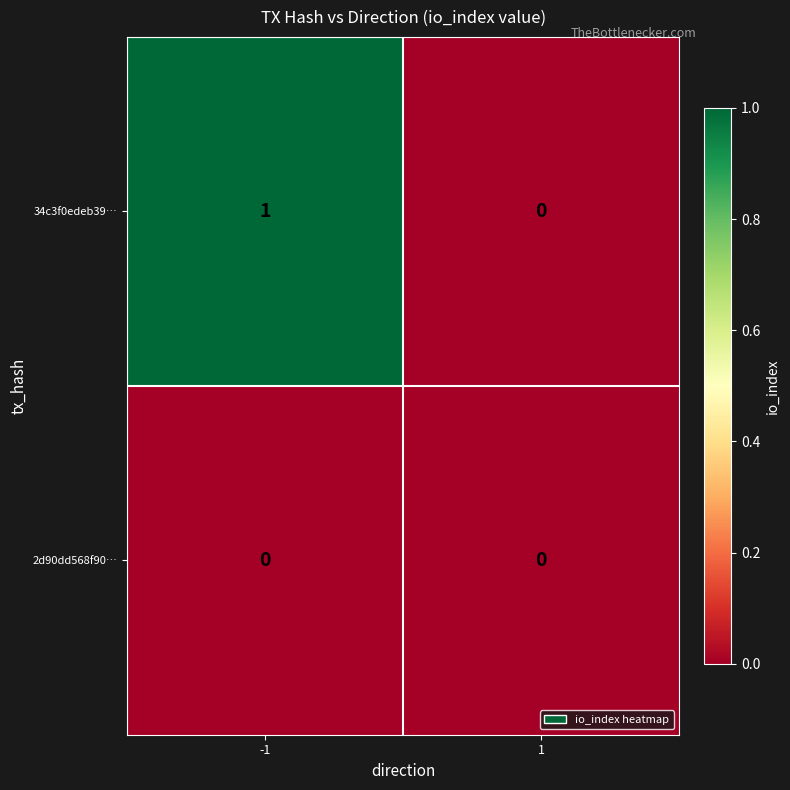

Rank the series by their average value, from lowest to highest.

2d90dd568f90…, 34c3f0edeb39…